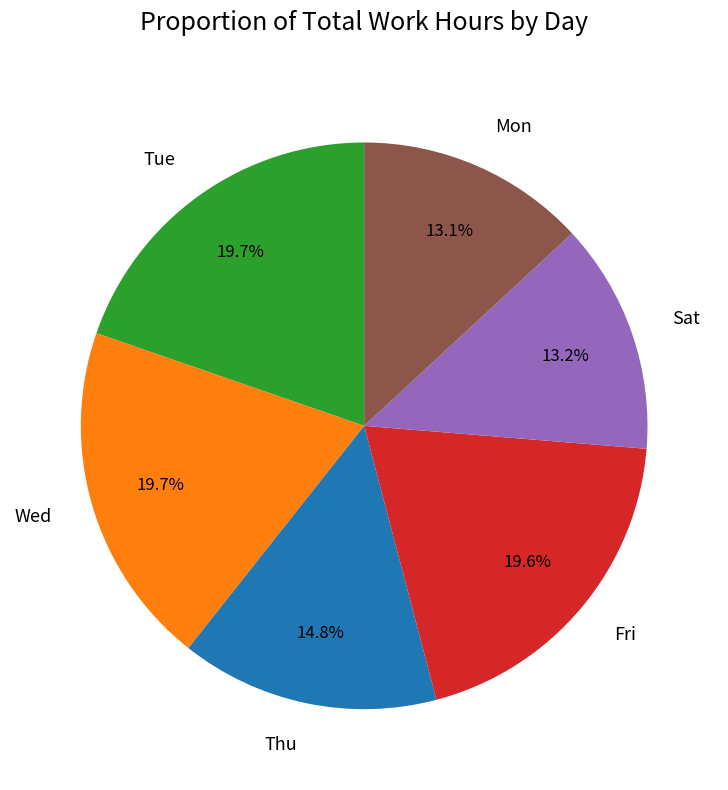

Does Fri represent more than half of the total?

No